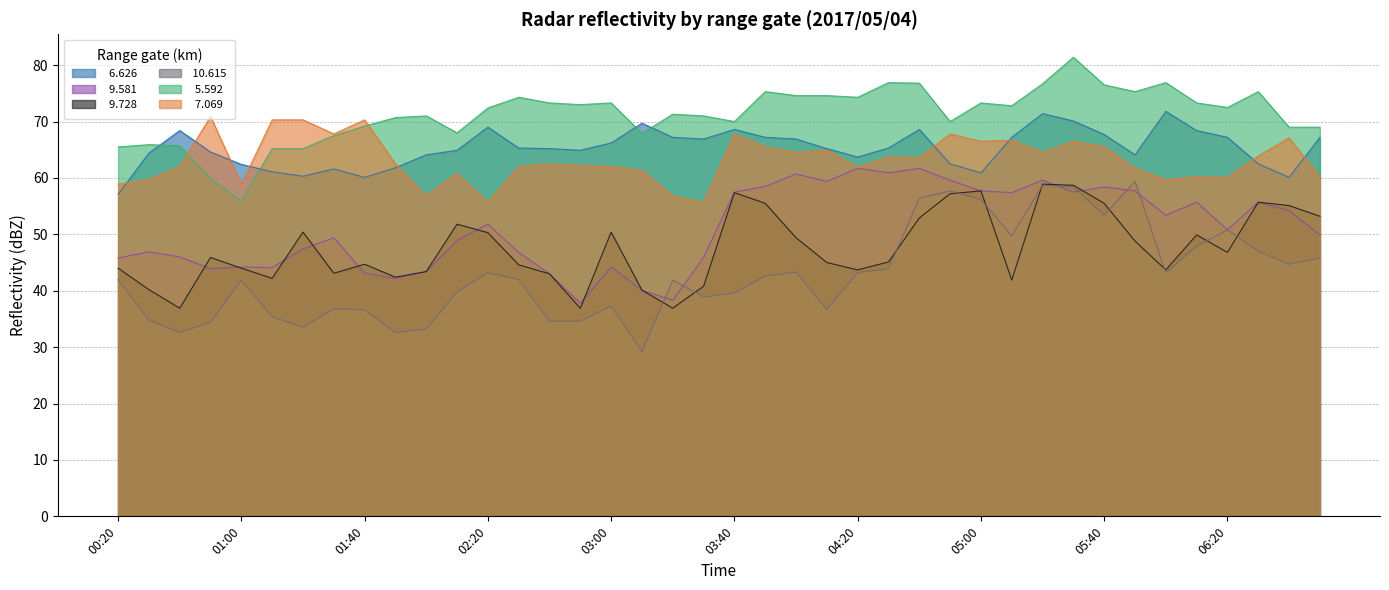

The value of   6.626 at 04:50 is 62.5. True or false?

True